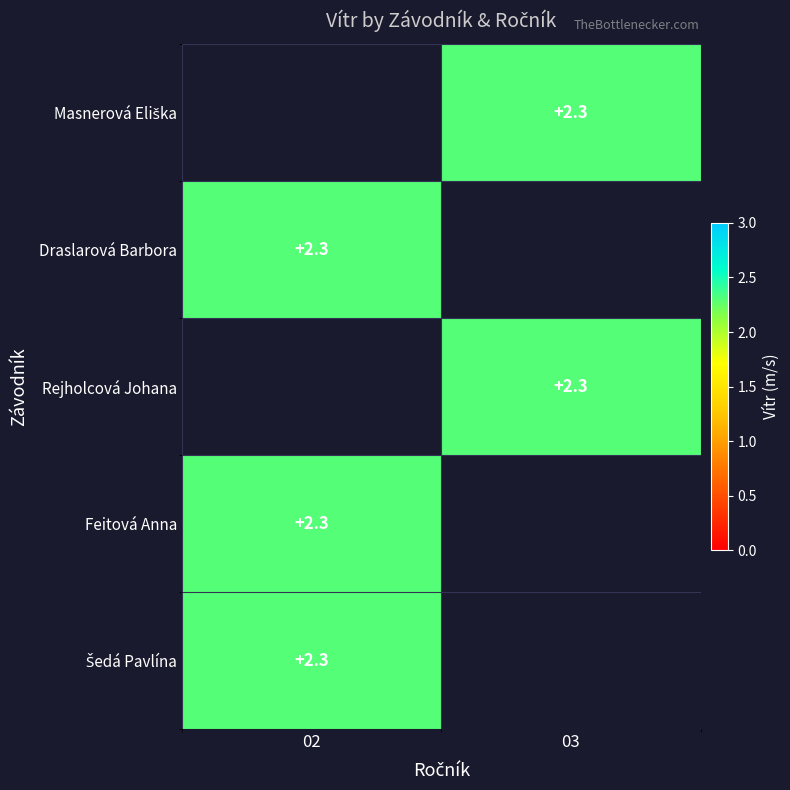

List the series in order of their peak value, lowest first.

Masnerová Eliška, Draslarová Barbora, Rejholcová Johana, Feitová Anna, Šedá Pavlína